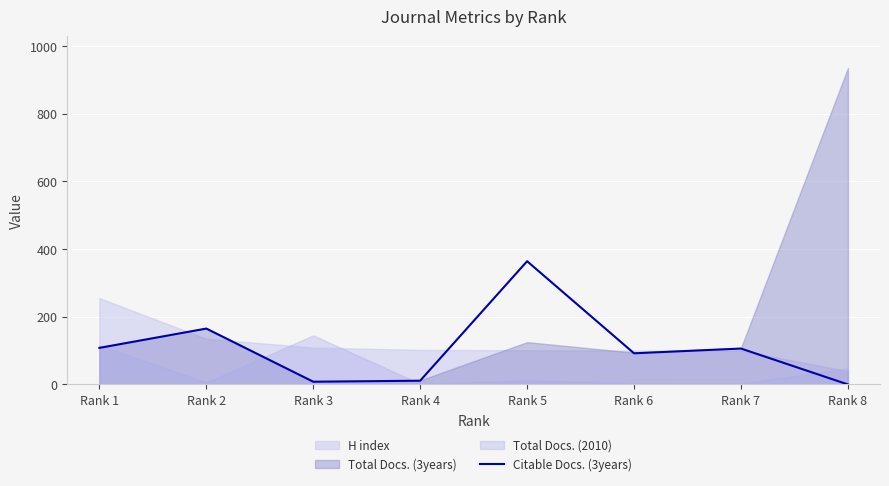

Which has a higher value, Rank 1 or Rank 8?

Rank 1